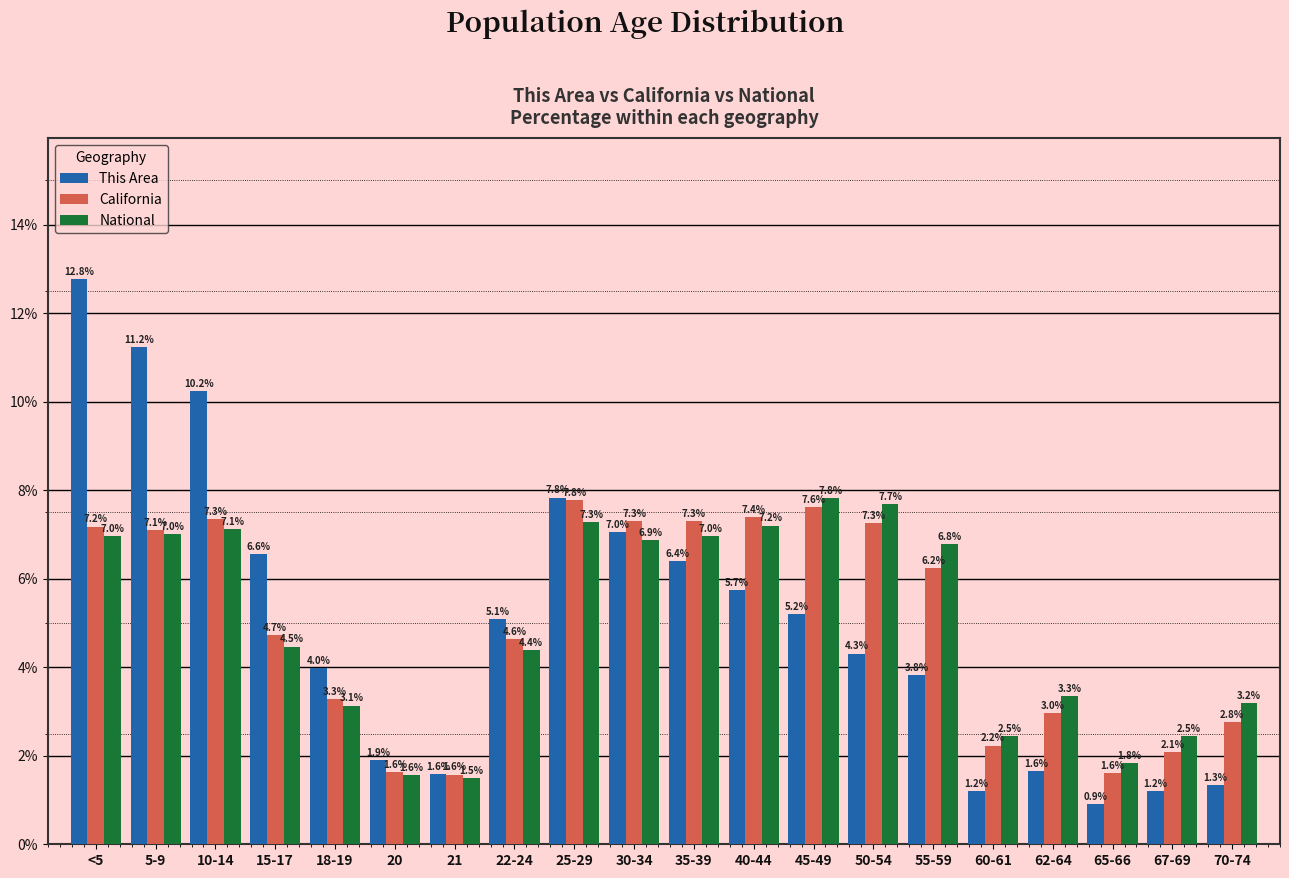

Reading left to right, transcribe all the data shown in this chart.

This Area: <5=12.8	5-9=11.2	10-14=10.2	15-17=6.6	18-19=4.0	20=1.9	21=1.6	22-24=5.1	25-29=7.8	30-34=7.0	35-39=6.4	40-44=5.7	45-49=5.2	50-54=4.3	55-59=3.8	60-61=1.2	62-64=1.6	65-66=0.9	67-69=1.2	70-74=1.3
California: <5=7.2	5-9=7.1	10-14=7.3	15-17=4.7	18-19=3.3	20=1.6	21=1.6	22-24=4.6	25-29=7.8	30-34=7.3	35-39=7.3	40-44=7.4	45-49=7.6	50-54=7.3	55-59=6.2	60-61=2.2	62-64=3.0	65-66=1.6	67-69=2.1	70-74=2.8
National: <5=7.0	5-9=7.0	10-14=7.1	15-17=4.5	18-19=3.1	20=1.6	21=1.5	22-24=4.4	25-29=7.3	30-34=6.9	35-39=7.0	40-44=7.2	45-49=7.8	50-54=7.7	55-59=6.8	60-61=2.5	62-64=3.3	65-66=1.8	67-69=2.5	70-74=3.2